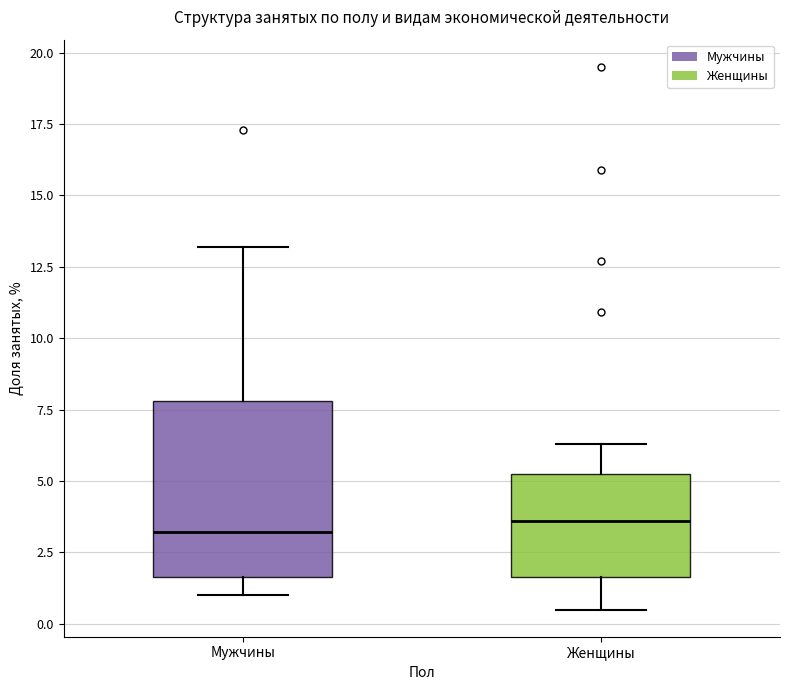

Reading left to right, read every box against the y-axis: the position of its median line, the range the box covers, and the ends of its whiskers. The values are not printed on the chart, so give them approximately, as read against the axis.

Мужчины: median 3.0, box 1.5 to 8.0, whiskers 1.0 to 13.0
Женщины: median 3.5, box 1.5 to 5.5, whiskers 0.5 to 6.5